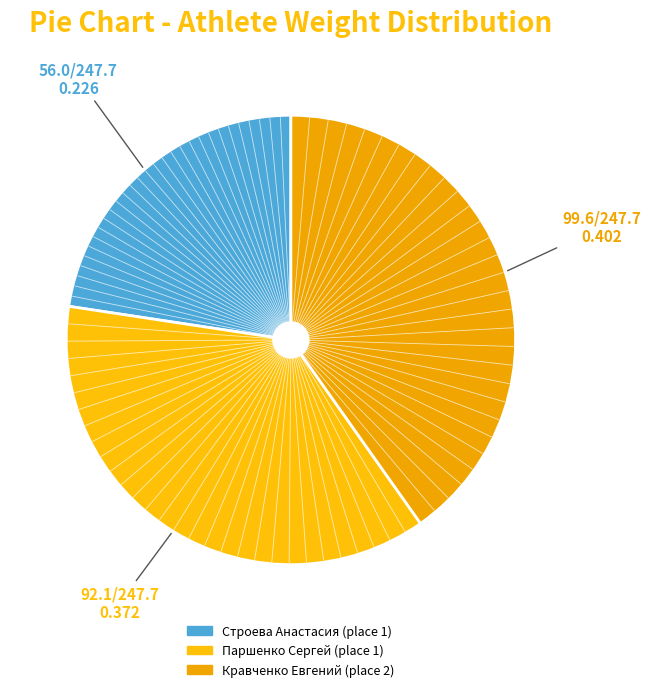

How many slices are in this pie chart?

3